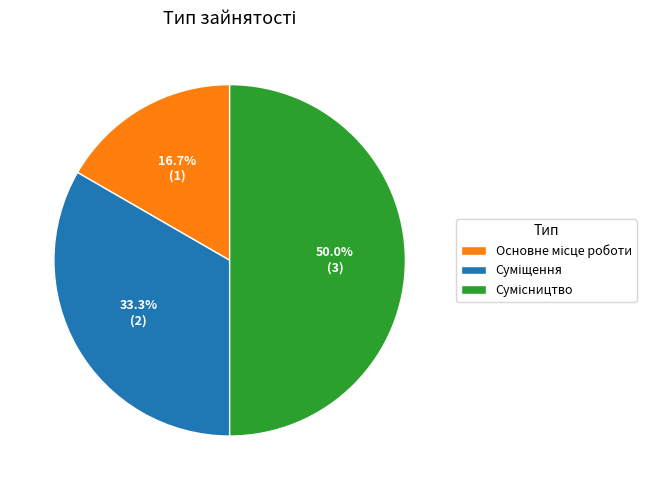

Count the number of slices in the pie.

3